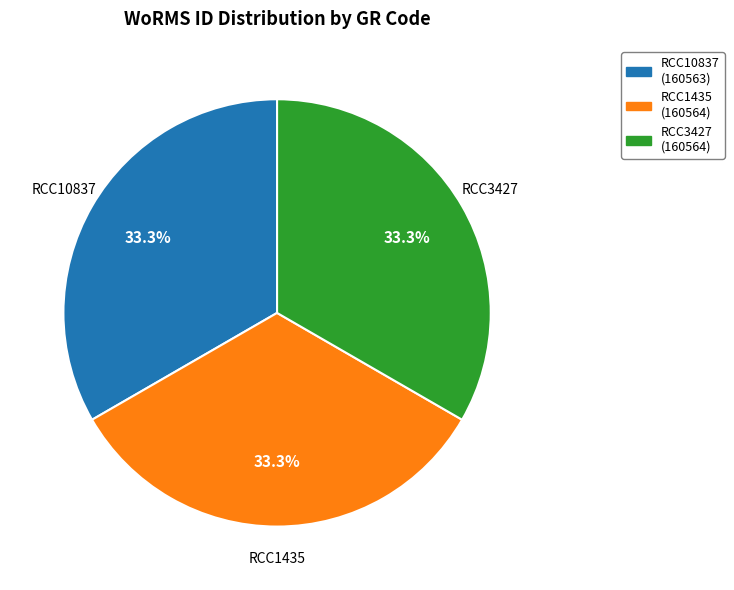

How many slices are in this pie chart?

3